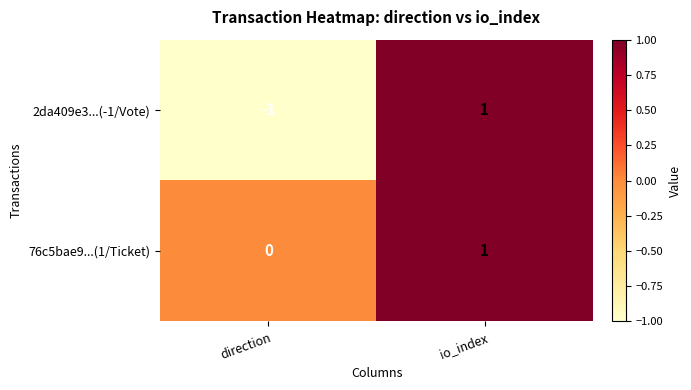

Reading left to right, list all the values displayed in this chart.

2da409e3...(-1/Vote): direction=-1	io_index=1
76c5bae9...(1/Ticket): direction=0	io_index=1